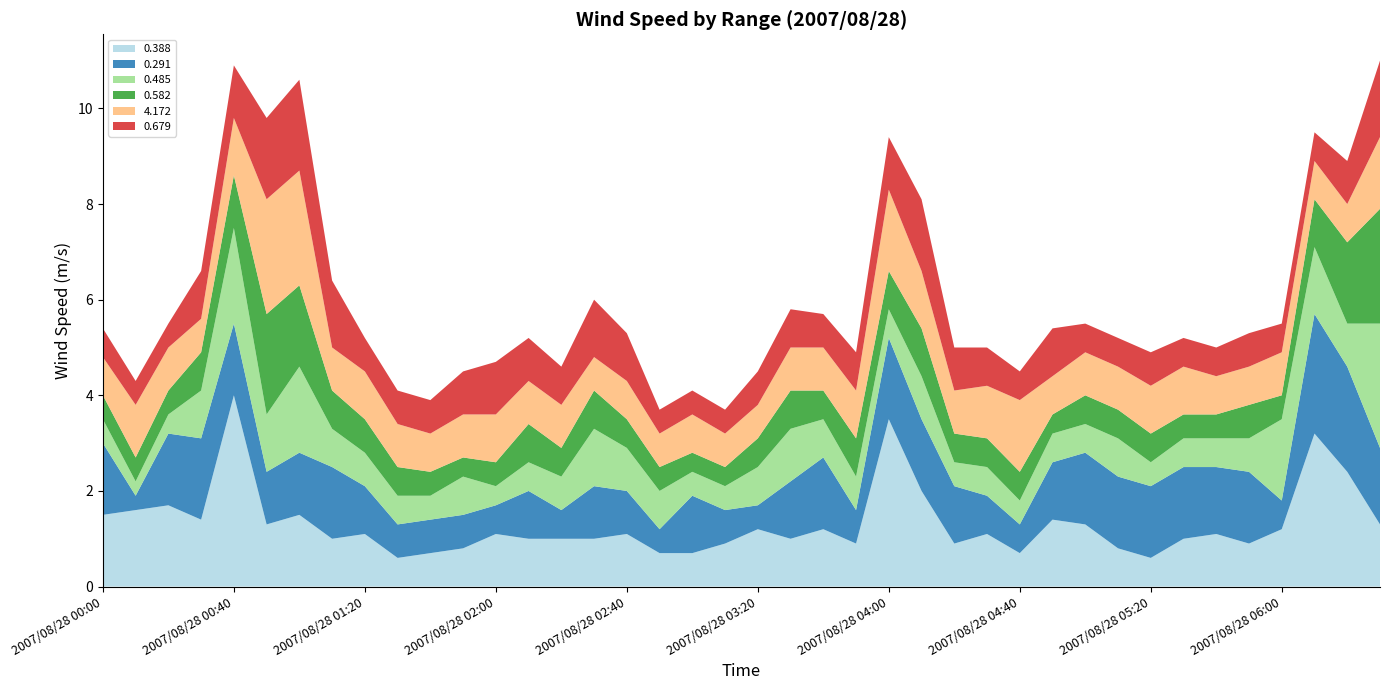

Reading left to right, list all the values displayed in this chart.

0.388: 2007/08/28 00:00=1.5	2007/08/28 00:10=1.6	2007/08/28 00:20=1.7	2007/08/28 00:30=1.4	2007/08/28 00:40=4.0	2007/08/28 00:50=1.3	2007/08/28 01:00=1.5	2007/08/28 01:10=1.0	2007/08/28 01:20=1.1	2007/08/28 01:30=0.6	2007/08/28 01:40=0.7	2007/08/28 01:50=0.8	2007/08/28 02:00=1.1	2007/08/28 02:10=1.0	2007/08/28 02:20=1.0	2007/08/28 02:30=1.0	2007/08/28 02:40=1.1	2007/08/28 02:50=0.7	2007/08/28 03:00=0.7	2007/08/28 03:10=0.9	2007/08/28 03:20=1.2	2007/08/28 03:30=1.0	2007/08/28 03:40=1.2	2007/08/28 03:50=0.9	2007/08/28 04:00=3.5	2007/08/28 04:10=2.0	2007/08/28 04:20=0.9	2007/08/28 04:30=1.1	2007/08/28 04:40=0.7	2007/08/28 04:50=1.4	2007/08/28 05:00=1.3	2007/08/28 05:10=0.8	2007/08/28 05:20=0.6	2007/08/28 05:30=1.0	2007/08/28 05:40=1.1	2007/08/28 05:50=0.9	2007/08/28 06:00=1.2	2007/08/28 06:10=3.2	2007/08/28 06:20=2.4	2007/08/28 06:30=1.3
0.291: 2007/08/28 00:00=1.5	2007/08/28 00:10=0.3	2007/08/28 00:20=1.5	2007/08/28 00:30=1.7	2007/08/28 00:40=1.5	2007/08/28 00:50=1.1	2007/08/28 01:00=1.3	2007/08/28 01:10=1.5	2007/08/28 01:20=1.0	2007/08/28 01:30=0.7	2007/08/28 01:40=0.7	2007/08/28 01:50=0.7	2007/08/28 02:00=0.6	2007/08/28 02:10=1.0	2007/08/28 02:20=0.6	2007/08/28 02:30=1.1	2007/08/28 02:40=0.9	2007/08/28 02:50=0.5	2007/08/28 03:00=1.2	2007/08/28 03:10=0.7	2007/08/28 03:20=0.5	2007/08/28 03:30=1.2	2007/08/28 03:40=1.5	2007/08/28 03:50=0.7	2007/08/28 04:00=1.7	2007/08/28 04:10=1.5	2007/08/28 04:20=1.2	2007/08/28 04:30=0.8	2007/08/28 04:40=0.6	2007/08/28 04:50=1.2	2007/08/28 05:00=1.5	2007/08/28 05:10=1.5	2007/08/28 05:20=1.5	2007/08/28 05:30=1.5	2007/08/28 05:40=1.4	2007/08/28 05:50=1.5	2007/08/28 06:00=0.6	2007/08/28 06:10=2.5	2007/08/28 06:20=2.2	2007/08/28 06:30=1.6
0.485: 2007/08/28 00:00=0.5	2007/08/28 00:10=0.3	2007/08/28 00:20=0.4	2007/08/28 00:30=1.0	2007/08/28 00:40=2.0	2007/08/28 00:50=1.2	2007/08/28 01:00=1.8	2007/08/28 01:10=0.8	2007/08/28 01:20=0.7	2007/08/28 01:30=0.6	2007/08/28 01:40=0.5	2007/08/28 01:50=0.8	2007/08/28 02:00=0.4	2007/08/28 02:10=0.6	2007/08/28 02:20=0.7	2007/08/28 02:30=1.2	2007/08/28 02:40=0.9	2007/08/28 02:50=0.8	2007/08/28 03:00=0.5	2007/08/28 03:10=0.5	2007/08/28 03:20=0.8	2007/08/28 03:30=1.1	2007/08/28 03:40=0.8	2007/08/28 03:50=0.7	2007/08/28 04:00=0.6	2007/08/28 04:10=0.9	2007/08/28 04:20=0.5	2007/08/28 04:30=0.6	2007/08/28 04:40=0.5	2007/08/28 04:50=0.6	2007/08/28 05:00=0.6	2007/08/28 05:10=0.8	2007/08/28 05:20=0.5	2007/08/28 05:30=0.6	2007/08/28 05:40=0.6	2007/08/28 05:50=0.7	2007/08/28 06:00=1.7	2007/08/28 06:10=1.4	2007/08/28 06:20=0.9	2007/08/28 06:30=2.6
0.582: 2007/08/28 00:00=0.5	2007/08/28 00:10=0.5	2007/08/28 00:20=0.5	2007/08/28 00:30=0.8	2007/08/28 00:40=1.1	2007/08/28 00:50=2.1	2007/08/28 01:00=1.7	2007/08/28 01:10=0.8	2007/08/28 01:20=0.7	2007/08/28 01:30=0.6	2007/08/28 01:40=0.5	2007/08/28 01:50=0.4	2007/08/28 02:00=0.5	2007/08/28 02:10=0.8	2007/08/28 02:20=0.6	2007/08/28 02:30=0.8	2007/08/28 02:40=0.6	2007/08/28 02:50=0.5	2007/08/28 03:00=0.4	2007/08/28 03:10=0.4	2007/08/28 03:20=0.6	2007/08/28 03:30=0.8	2007/08/28 03:40=0.6	2007/08/28 03:50=0.8	2007/08/28 04:00=0.8	2007/08/28 04:10=1.0	2007/08/28 04:20=0.6	2007/08/28 04:30=0.6	2007/08/28 04:40=0.6	2007/08/28 04:50=0.4	2007/08/28 05:00=0.6	2007/08/28 05:10=0.6	2007/08/28 05:20=0.6	2007/08/28 05:30=0.5	2007/08/28 05:40=0.5	2007/08/28 05:50=0.7	2007/08/28 06:00=0.5	2007/08/28 06:10=1.0	2007/08/28 06:20=1.7	2007/08/28 06:30=2.4
4.172: 2007/08/28 00:00=0.8	2007/08/28 00:10=1.1	2007/08/28 00:20=0.9	2007/08/28 00:30=0.7	2007/08/28 00:40=1.2	2007/08/28 00:50=2.4	2007/08/28 01:00=2.4	2007/08/28 01:10=0.9	2007/08/28 01:20=1.0	2007/08/28 01:30=0.9	2007/08/28 01:40=0.8	2007/08/28 01:50=0.9	2007/08/28 02:00=1.0	2007/08/28 02:10=0.9	2007/08/28 02:20=0.9	2007/08/28 02:30=0.7	2007/08/28 02:40=0.8	2007/08/28 02:50=0.7	2007/08/28 03:00=0.8	2007/08/28 03:10=0.7	2007/08/28 03:20=0.7	2007/08/28 03:30=0.9	2007/08/28 03:40=0.9	2007/08/28 03:50=1.0	2007/08/28 04:00=1.7	2007/08/28 04:10=1.2	2007/08/28 04:20=0.9	2007/08/28 04:30=1.1	2007/08/28 04:40=1.5	2007/08/28 04:50=0.8	2007/08/28 05:00=0.9	2007/08/28 05:10=0.9	2007/08/28 05:20=1.0	2007/08/28 05:30=1.0	2007/08/28 05:40=0.8	2007/08/28 05:50=0.8	2007/08/28 06:00=0.9	2007/08/28 06:10=0.8	2007/08/28 06:20=0.8	2007/08/28 06:30=1.5
0.679: 2007/08/28 00:00=0.6	2007/08/28 00:10=0.5	2007/08/28 00:20=0.5	2007/08/28 00:30=1.0	2007/08/28 00:40=1.1	2007/08/28 00:50=1.7	2007/08/28 01:00=1.9	2007/08/28 01:10=1.4	2007/08/28 01:20=0.7	2007/08/28 01:30=0.7	2007/08/28 01:40=0.7	2007/08/28 01:50=0.9	2007/08/28 02:00=1.1	2007/08/28 02:10=0.9	2007/08/28 02:20=0.8	2007/08/28 02:30=1.2	2007/08/28 02:40=1.0	2007/08/28 02:50=0.5	2007/08/28 03:00=0.5	2007/08/28 03:10=0.5	2007/08/28 03:20=0.7	2007/08/28 03:30=0.8	2007/08/28 03:40=0.7	2007/08/28 03:50=0.8	2007/08/28 04:00=1.1	2007/08/28 04:10=1.5	2007/08/28 04:20=0.9	2007/08/28 04:30=0.8	2007/08/28 04:40=0.6	2007/08/28 04:50=1.0	2007/08/28 05:00=0.6	2007/08/28 05:10=0.6	2007/08/28 05:20=0.7	2007/08/28 05:30=0.6	2007/08/28 05:40=0.6	2007/08/28 05:50=0.7	2007/08/28 06:00=0.6	2007/08/28 06:10=0.6	2007/08/28 06:20=0.9	2007/08/28 06:30=1.6